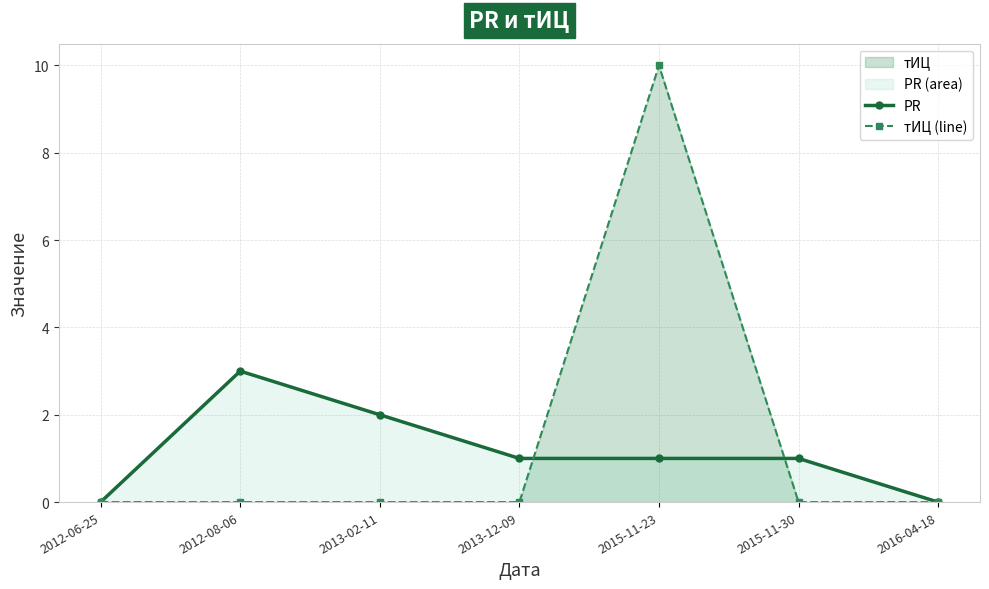

What are all the series names shown in the legend?

PR, тИЦ (line)